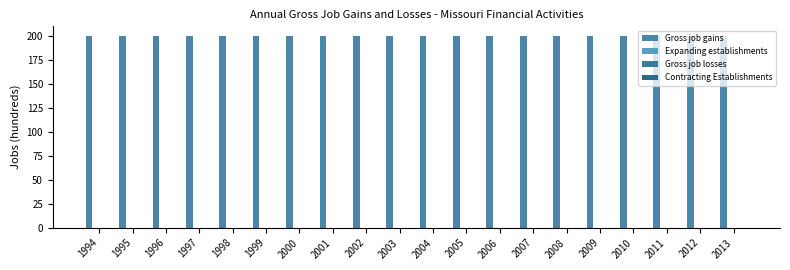

What is the spread (max minus min) of values at 2007?

200